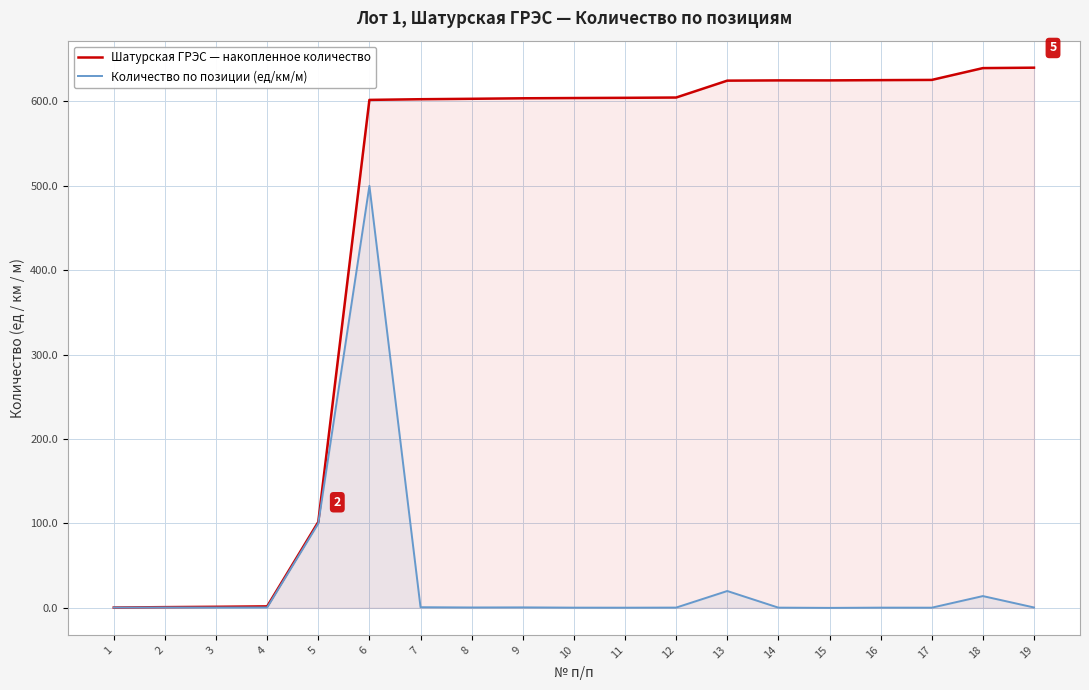

List the series in order of their peak value, highest first.

Шатурская ГРЭС — накопленное количество, Количество по позиции (ед/км/м)